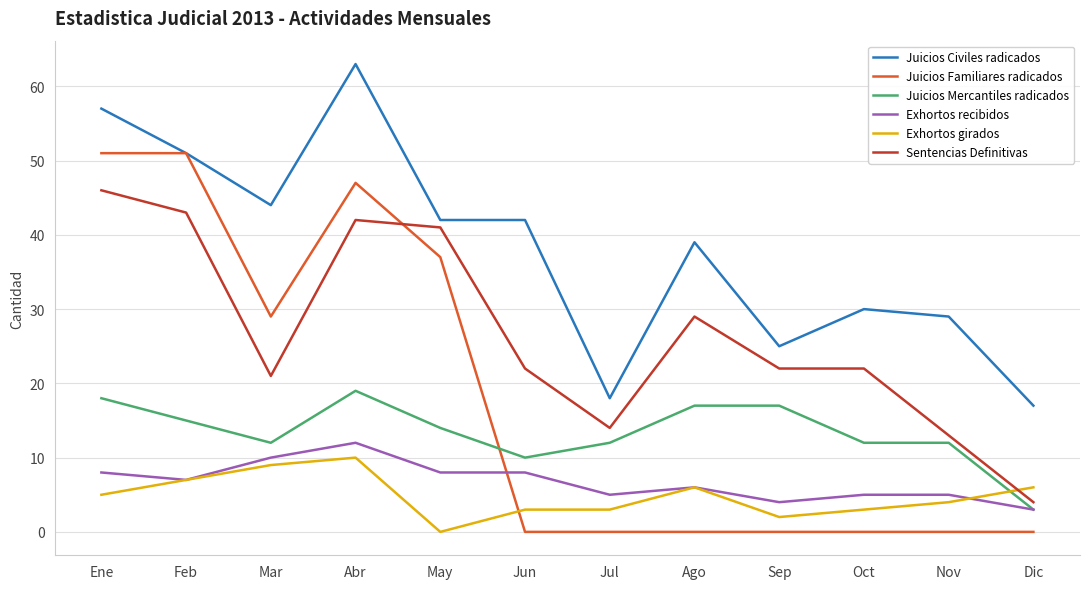

What position from the right is Mar?

10